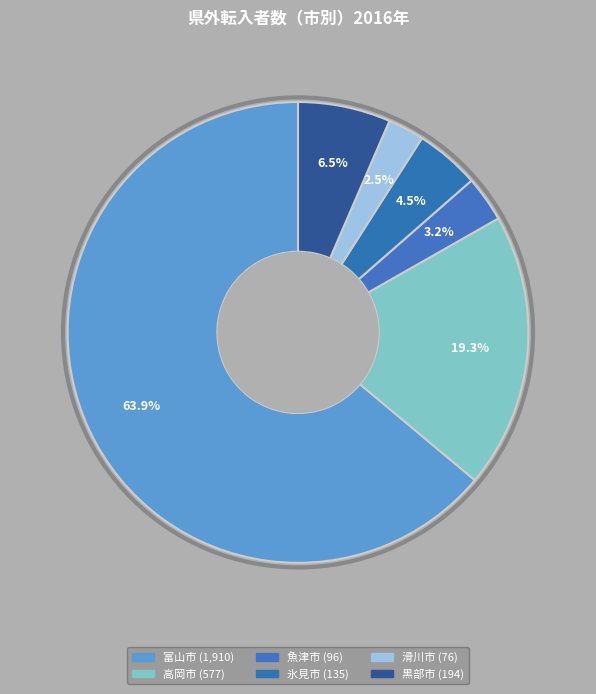

How many segments does this pie chart have?

6